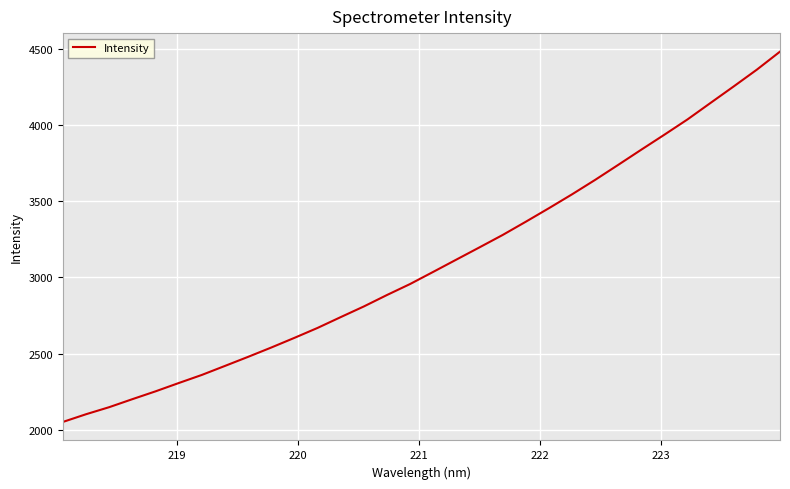

How many distinct data groups are displayed?

1